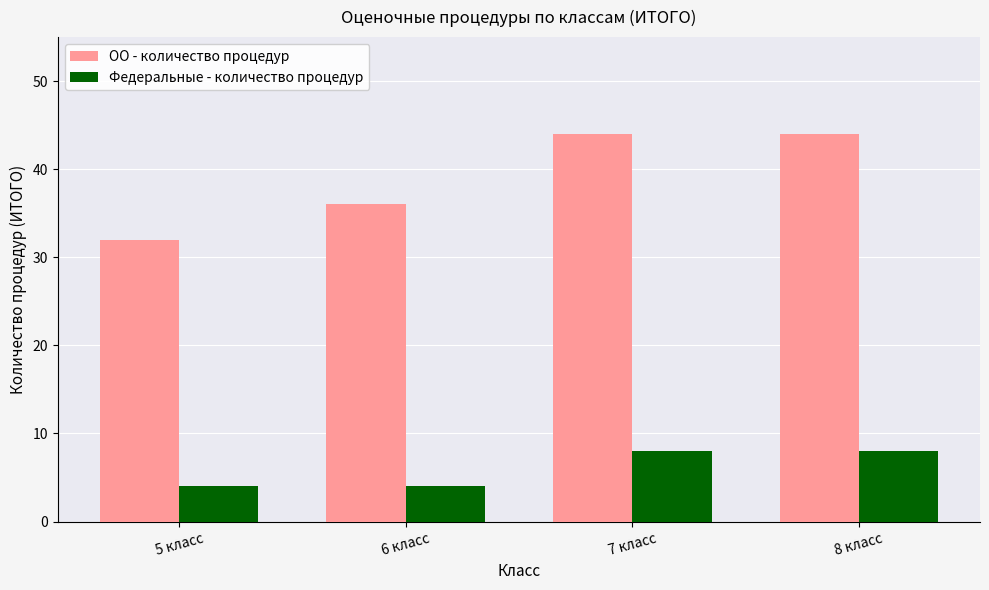

What is the label of the 3rd bar from the right?

6 класс